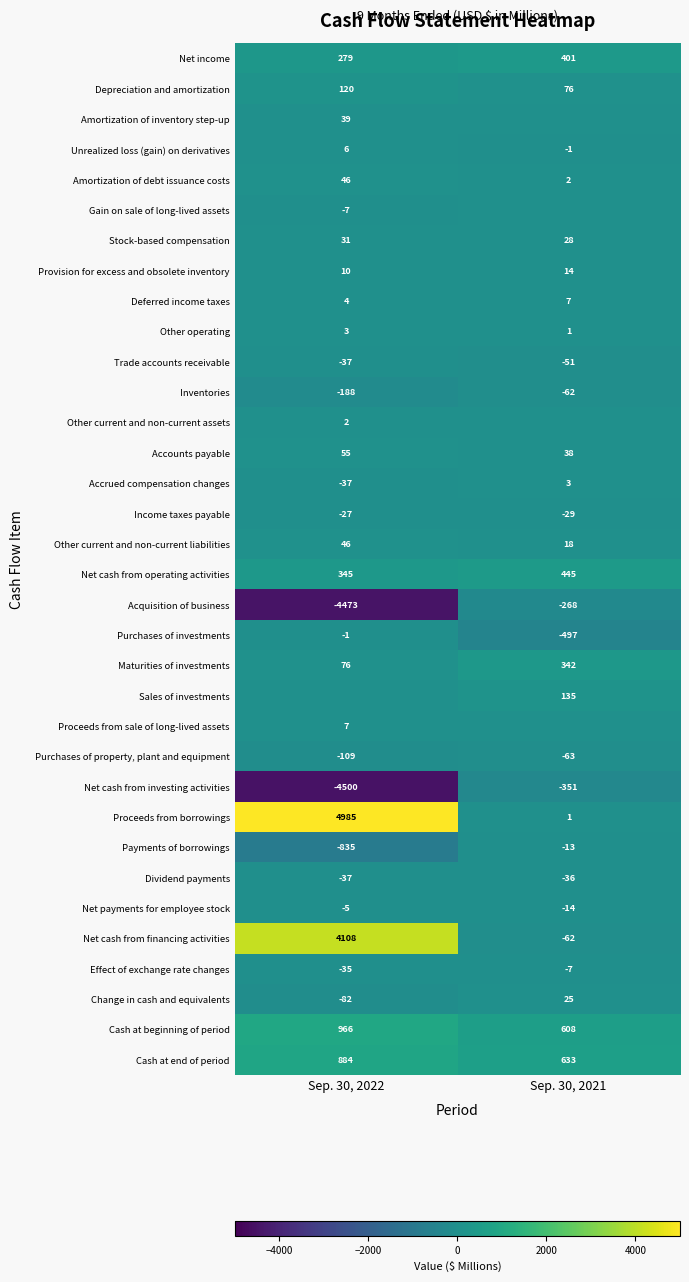

At how many categories does at least one series exceed -2257?

2